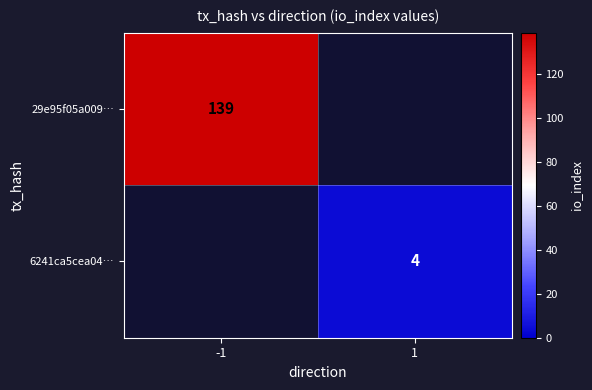

The value of 29e95f05a009… at -1 is 139. True or false?

True